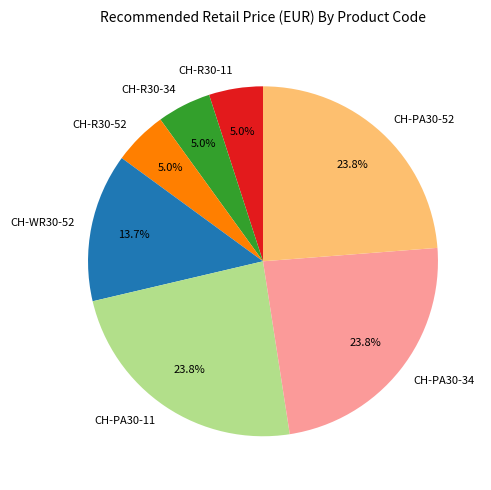

The CH-WR30-52 slice represents 14% of the pie. True or false?

True